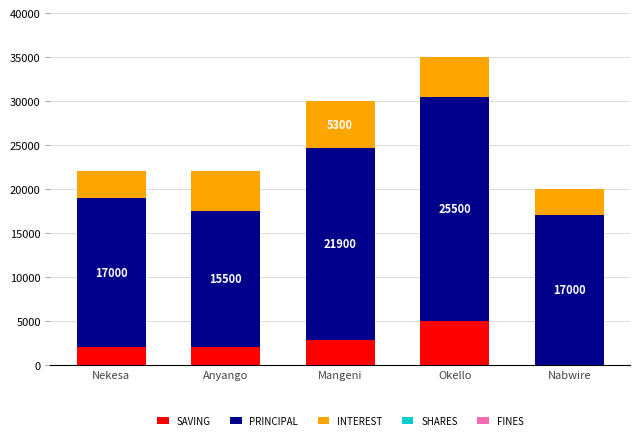

Is it true that SAVING equals 1642 at Nabwire?

False